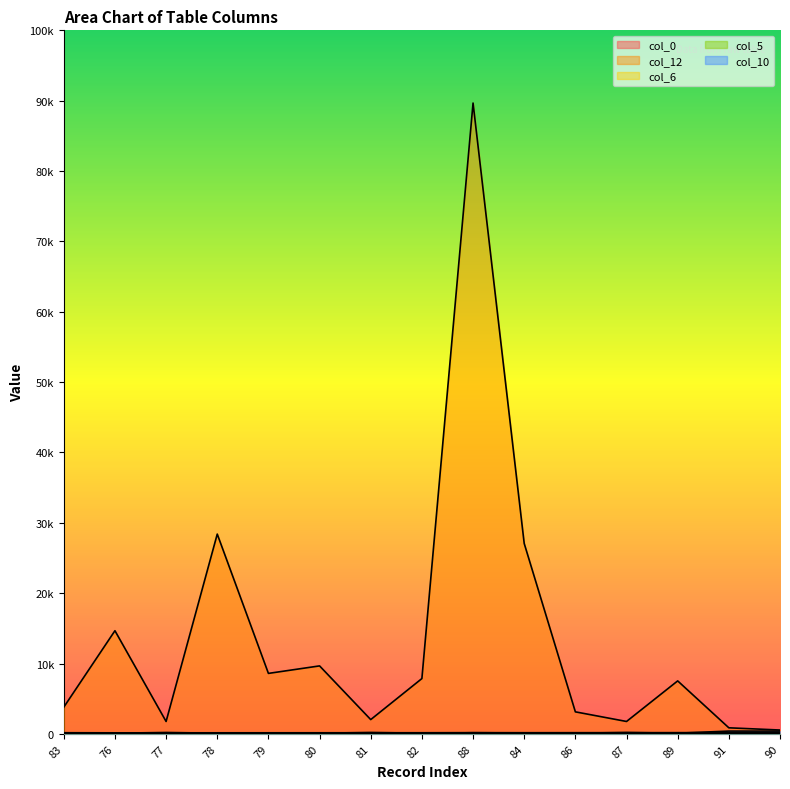

Reading left to right, transcribe all the data shown in this chart.

col_0: 83	76	77	78	79	80	81	82	88	84	86	87	89	91	90
col_12: 1900	7333	883	14200	4300	4833	1017	3933	44833	13533	1567	883	3767	433	275
col_6: 17	63	19	58	46	49	26	35	83	66	18	16	41	7	13
col_5: 5	5	5	10	5	5	5	5	25	5	5	5	5	5	5
col_10: 50	50	100	50	50	50	100	50	50	25	50	100	50	200	200